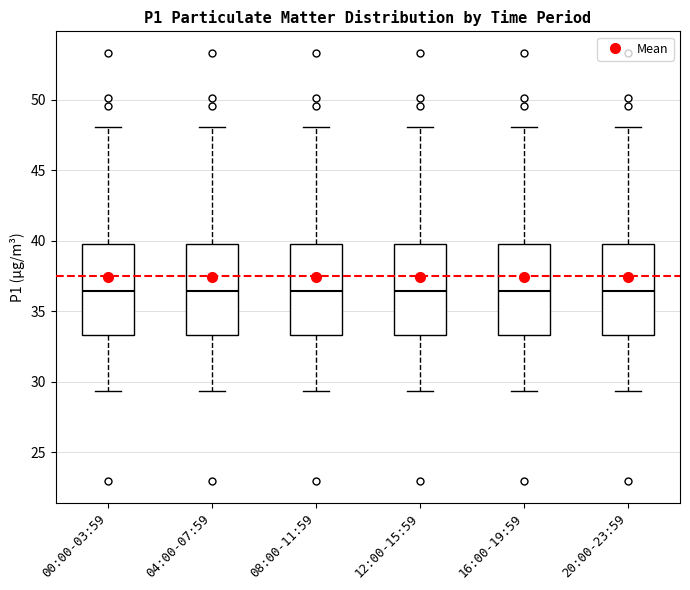

Reading left to right, transcribe this box plot: for each box, give where its median line is, the range the box spans, and where its two whiskers end, as read against the y-axis. The values are not printed on the chart, so give them approximately, as read against the axis.

00:00-03:59: median 36.5, box 33.5 to 40.0, whiskers 29.5 to 48.0
04:00-07:59: median 36.5, box 33.5 to 40.0, whiskers 29.5 to 48.0
08:00-11:59: median 36.5, box 33.5 to 40.0, whiskers 29.5 to 48.0
12:00-15:59: median 36.5, box 33.5 to 40.0, whiskers 29.5 to 48.0
16:00-19:59: median 36.5, box 33.5 to 40.0, whiskers 29.5 to 48.0
20:00-23:59: median 36.5, box 33.5 to 40.0, whiskers 29.5 to 48.0